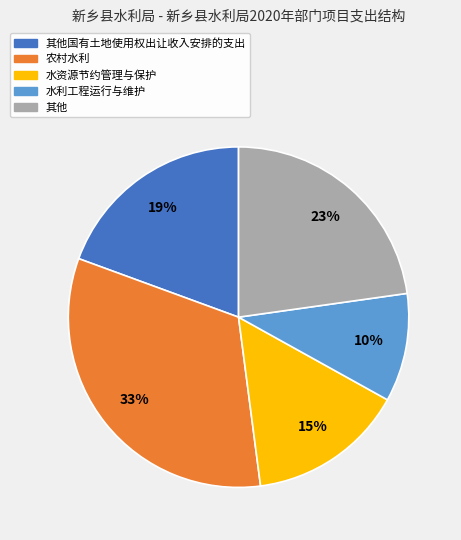

Does any single category account for the majority?

No